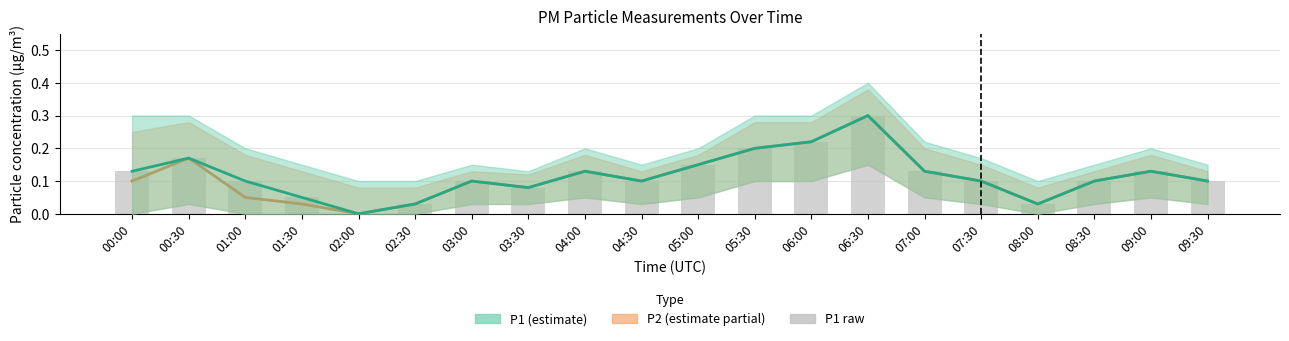

Does the chart contain stacked bars?

No